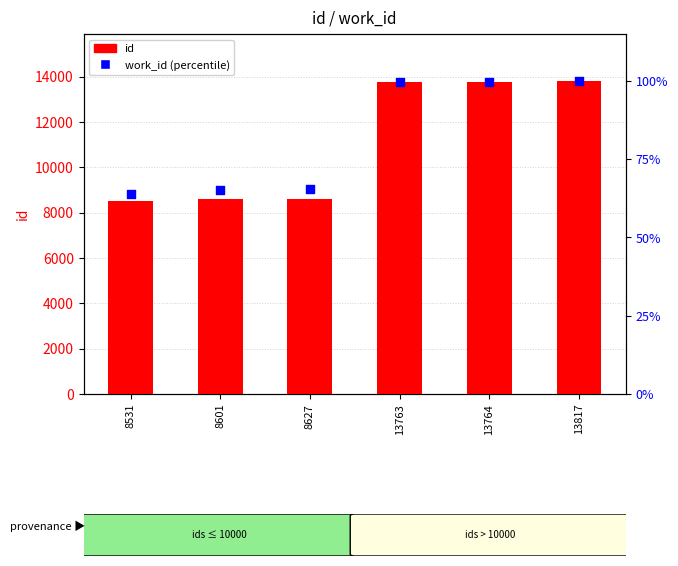

What are all the series names shown in the legend?

id, work_id (percentile)